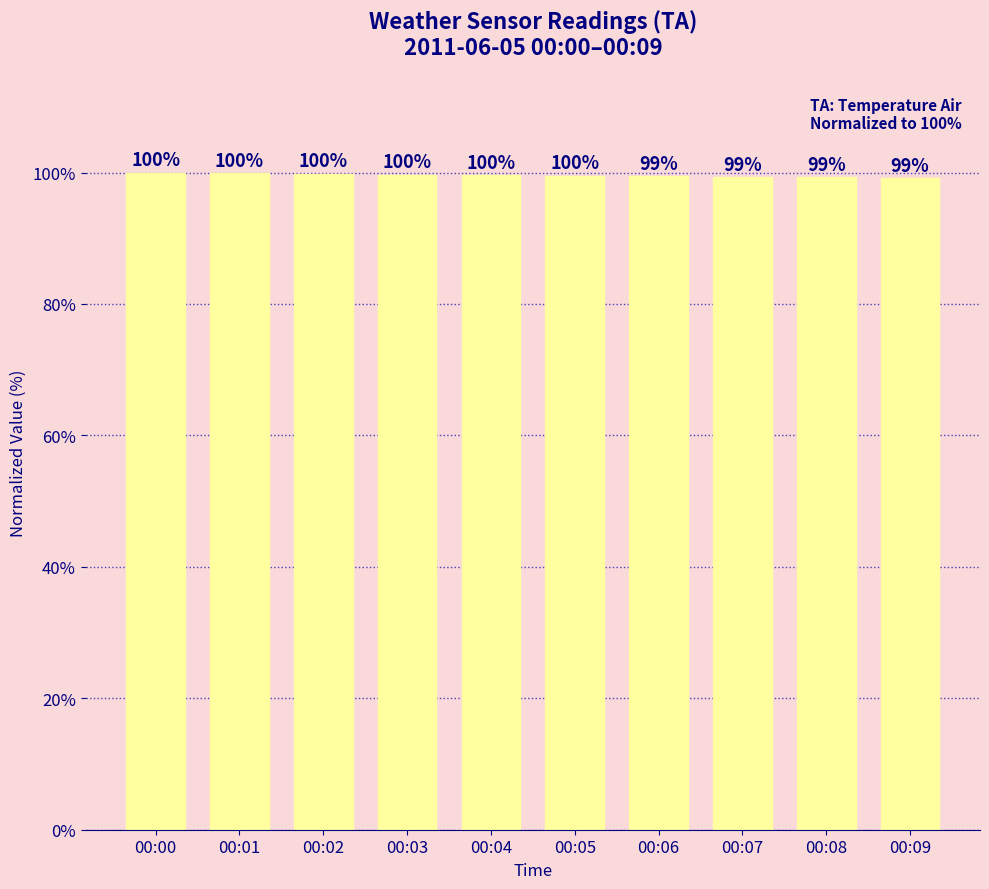

True or false: the data shows 178.1 at 00:00.

False